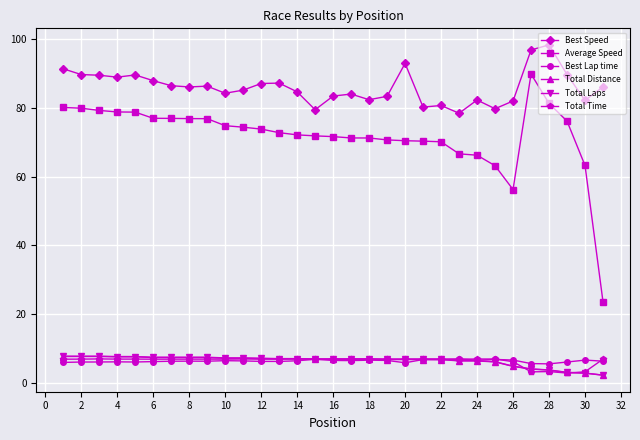

What is the smallest value displayed?

2.3